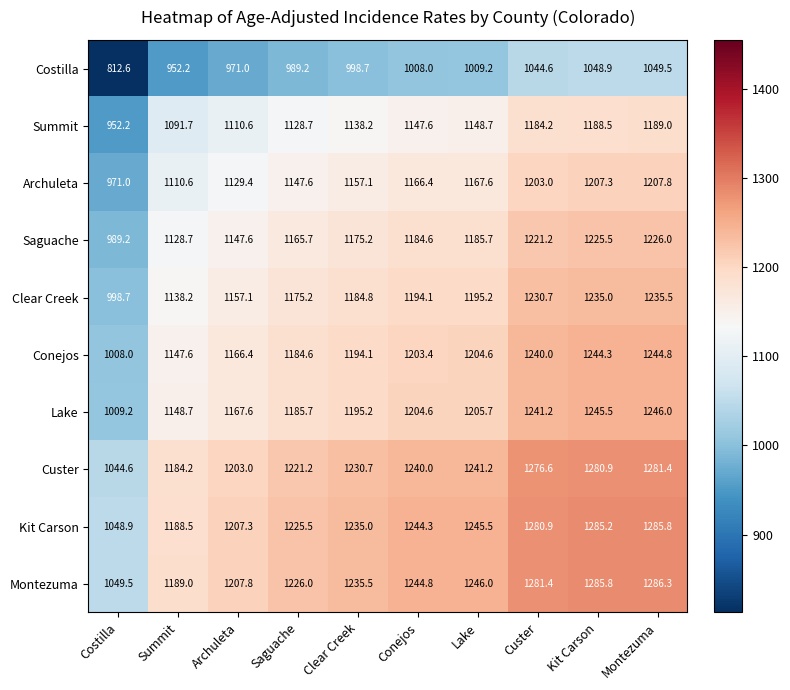

What is the spread (max minus min) of values at Kit Carson?

236.9